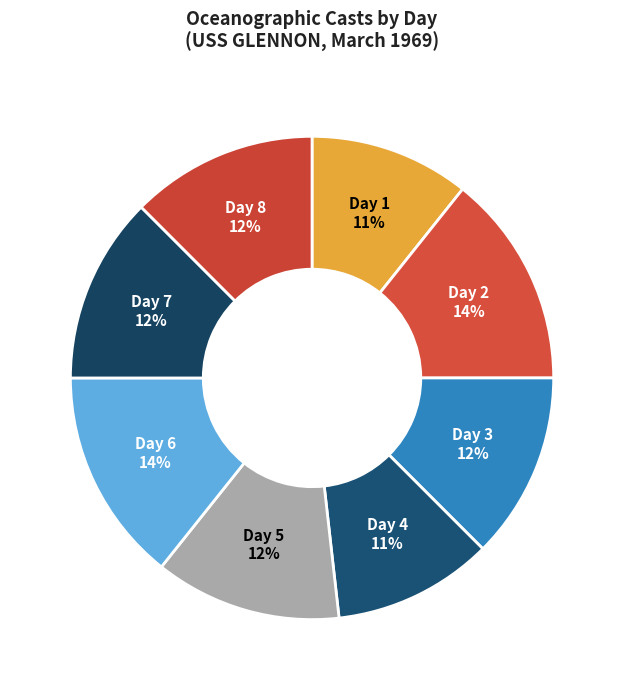

Does any single category account for the majority?

No